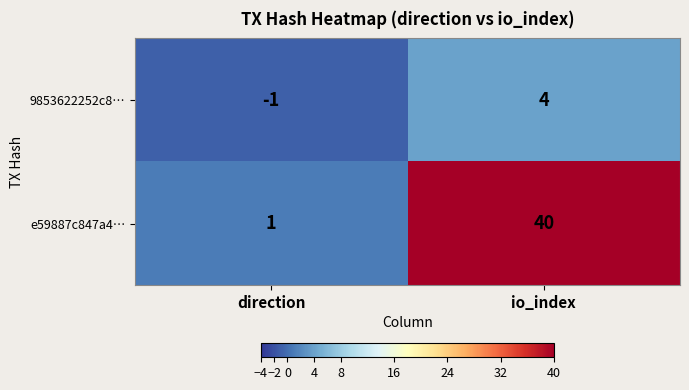

What is the difference between the 9853622252c8… values at direction and io_index?

5